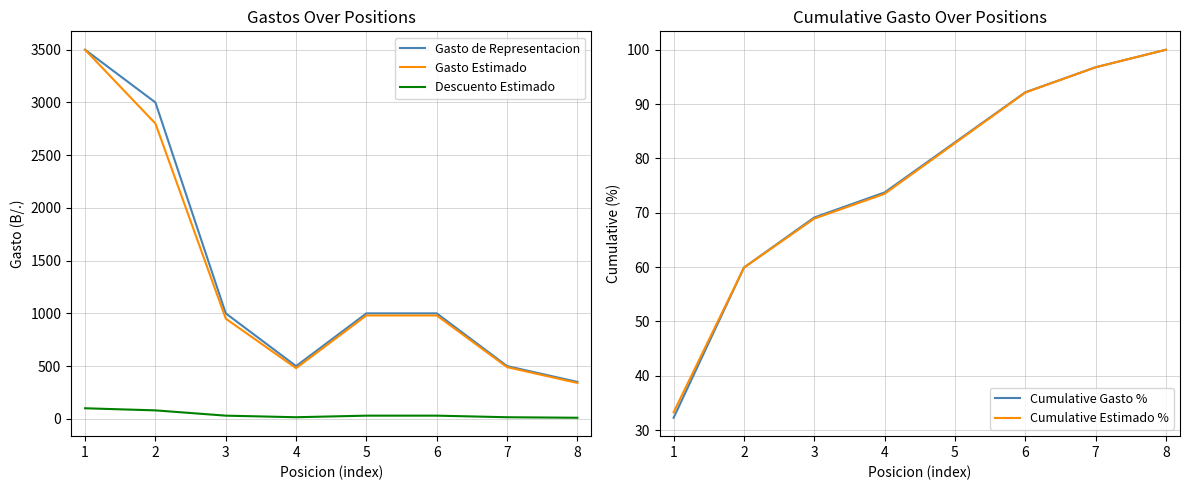

What is the difference between the maximum and minimum values in the Gasto Estimado series?

3160